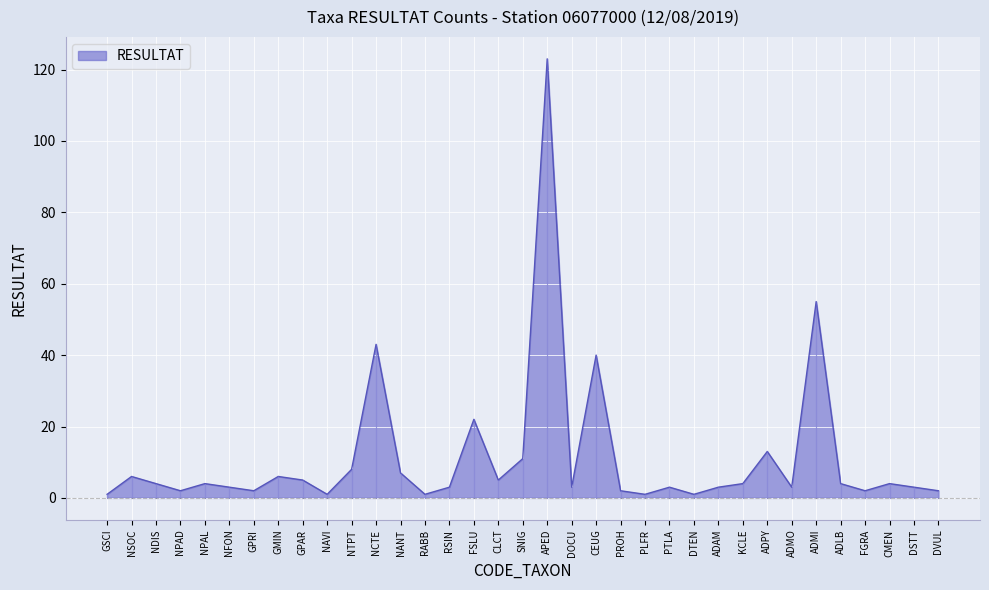

Where is the first local maximum?

NSOC